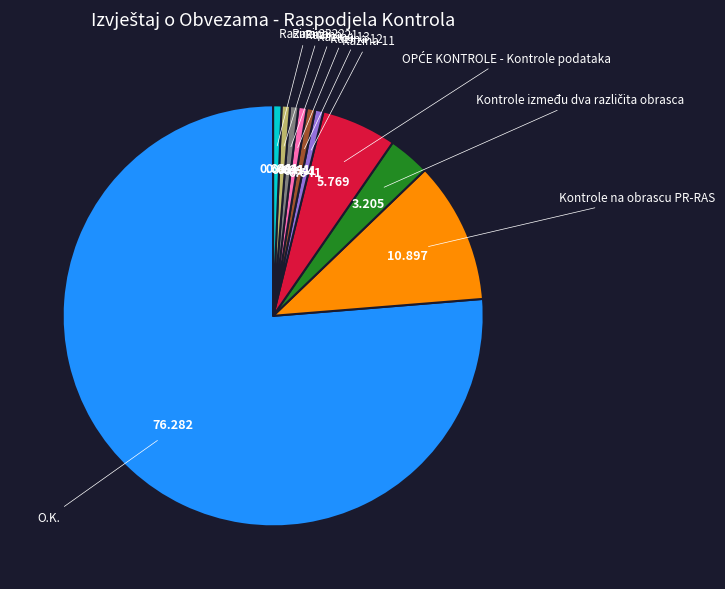

Does any single category account for the majority?

Yes